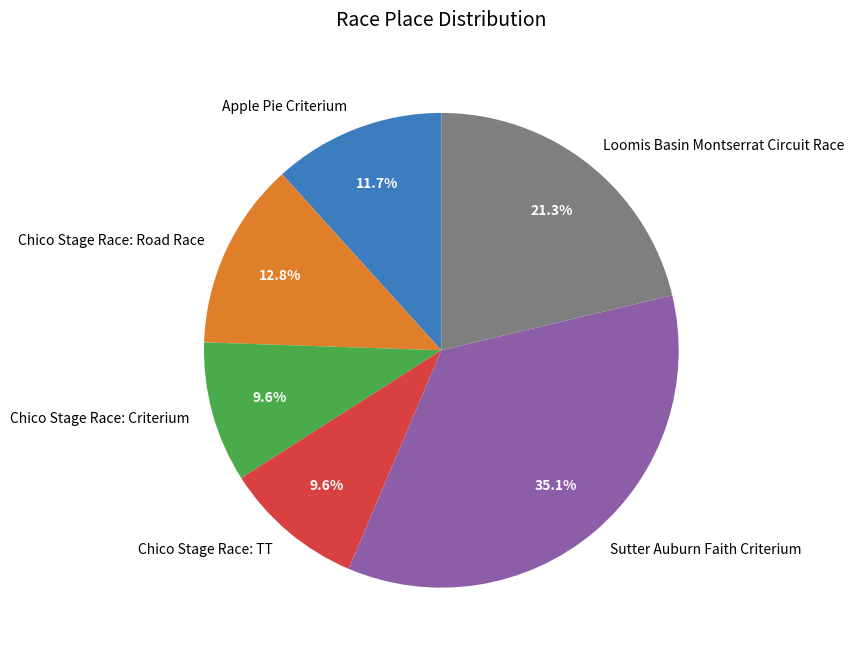

Does Loomis Basin Montserrat Circuit Race represent more than half of the total?

No